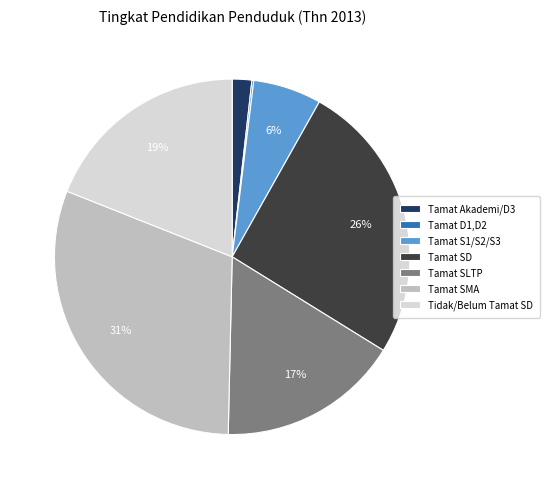

Combined, do Tidak/Belum Tamat SD and Tamat SLTP account for over 50%?

No